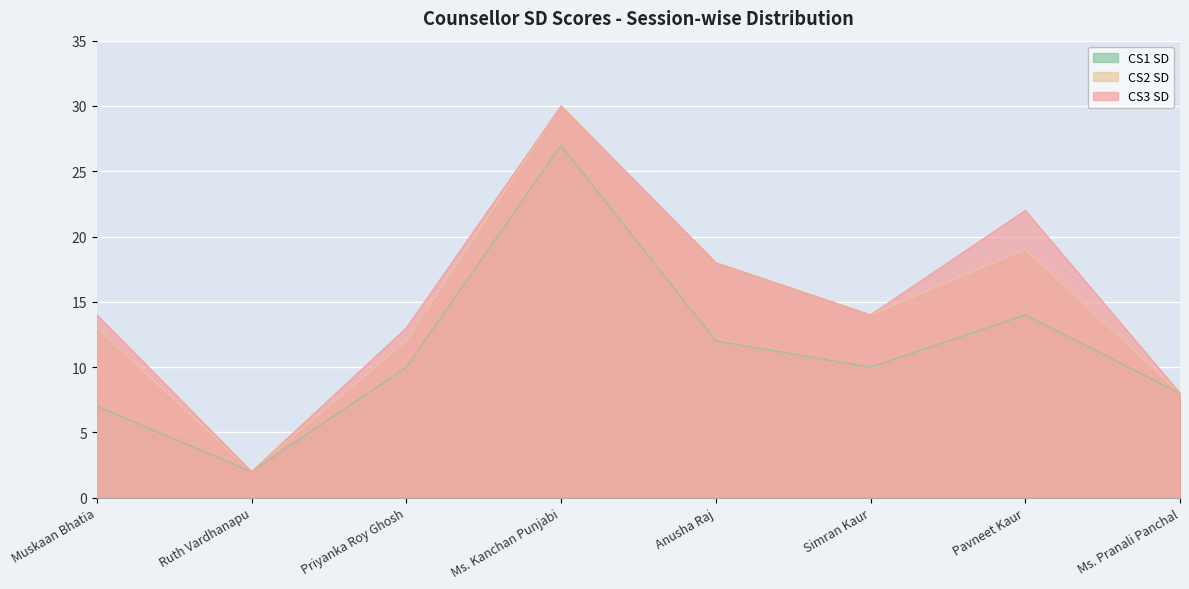

What is the spread (max minus min) of values at Pavneet Kaur?

8